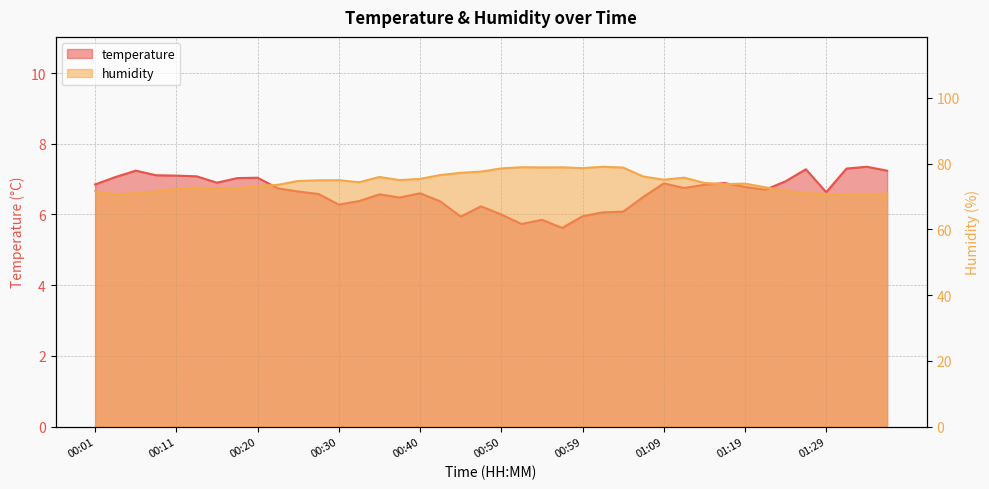

Which has a higher value, 01:21 or 01:29?

01:21